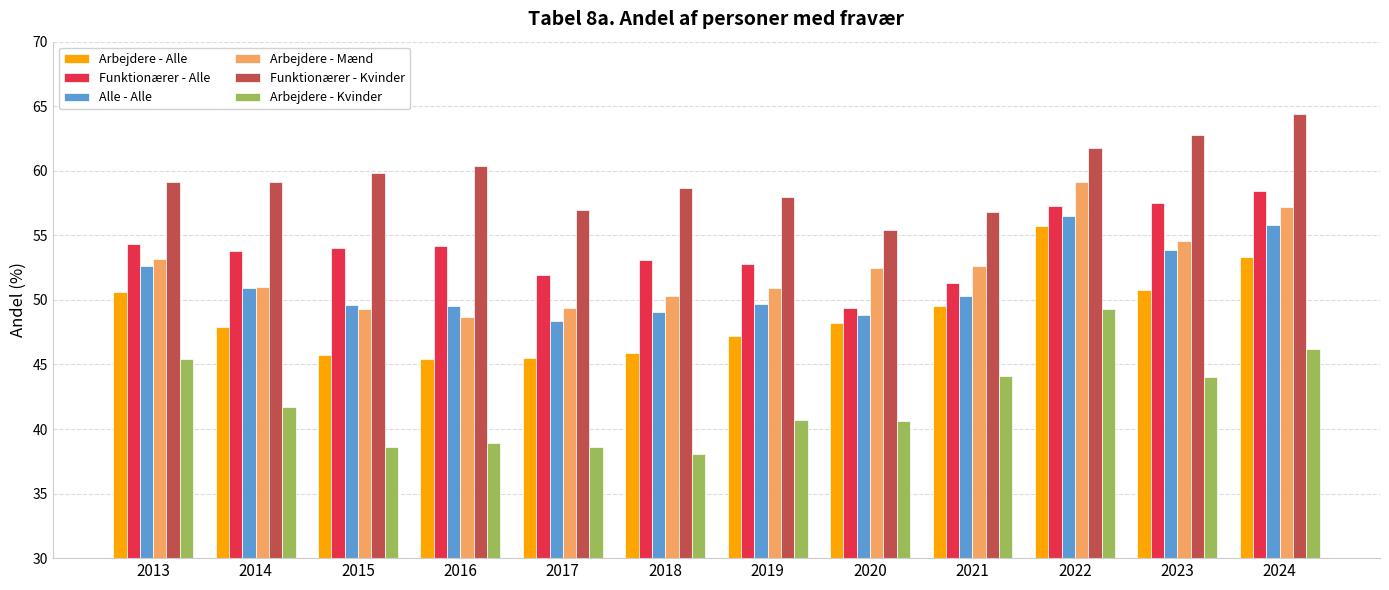

At how many categories does at least one series exceed 42?

12